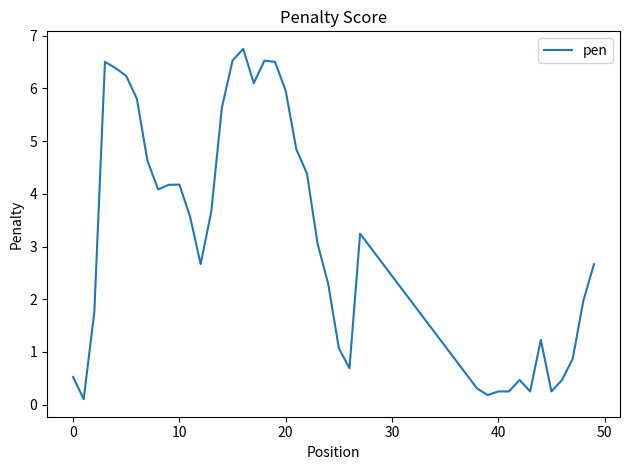

What is the greatest value displayed?

6.8